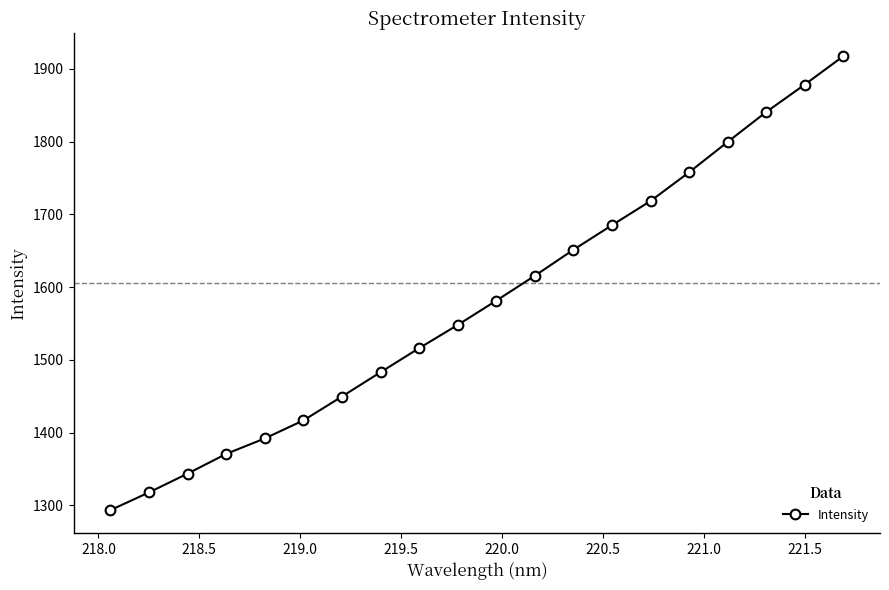

What is the average value?

1578.9